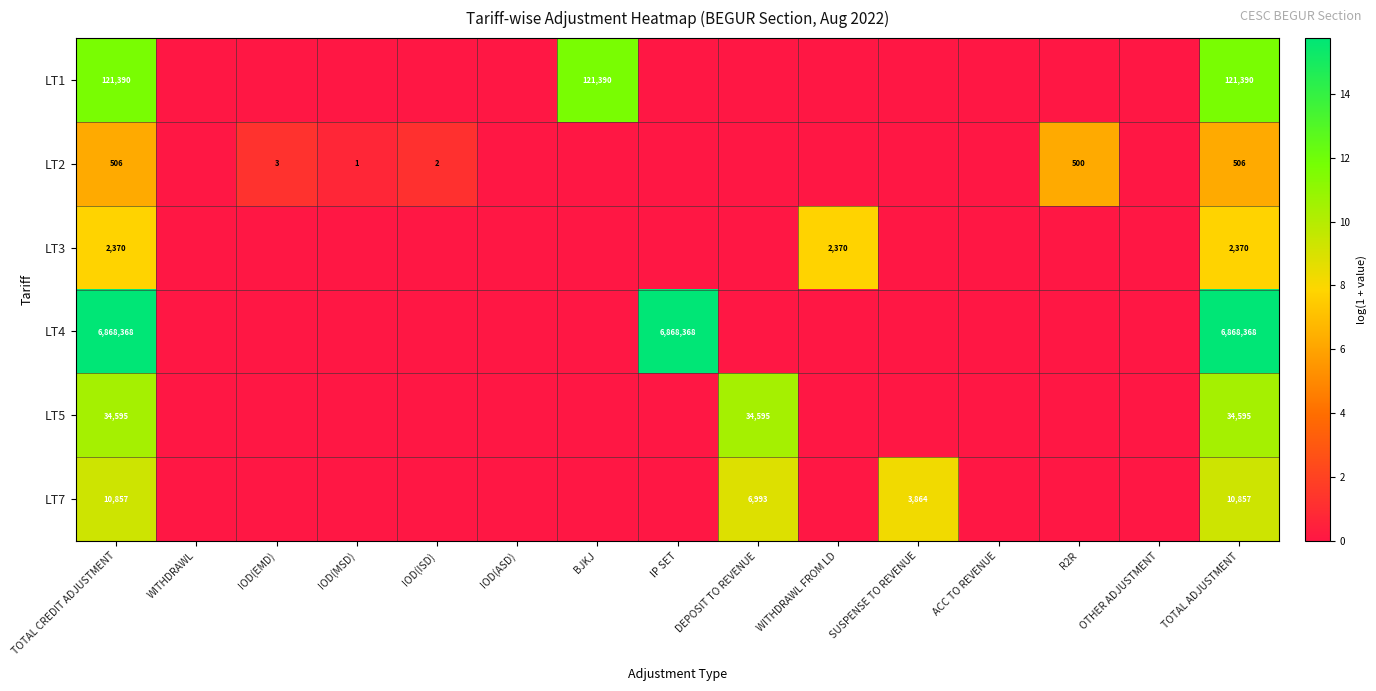

The value of LT2 at IOD(ISD) is 2. True or false?

True